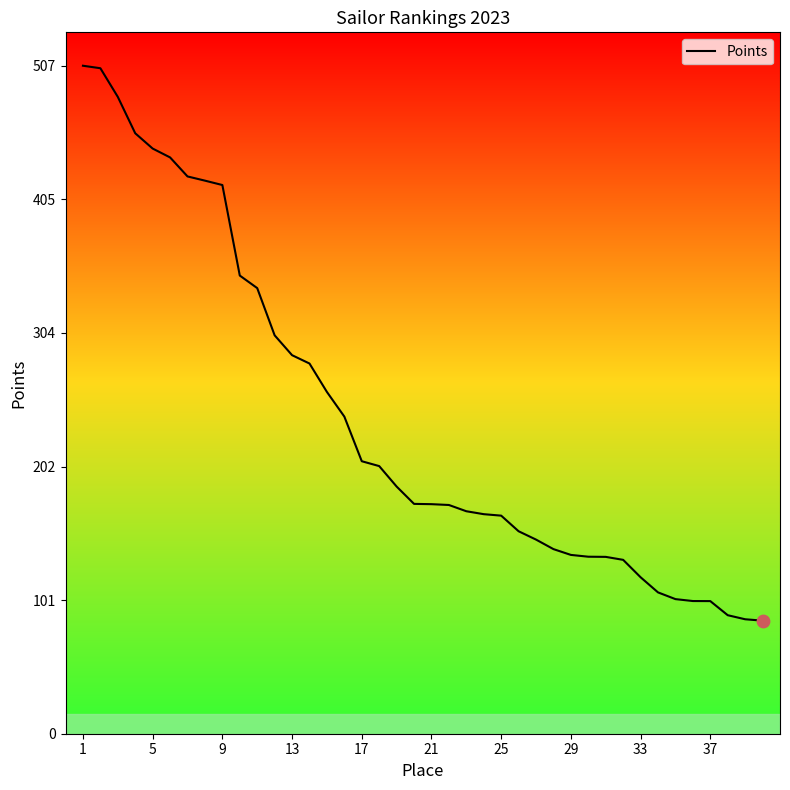

What is the smallest value displayed?

85.9